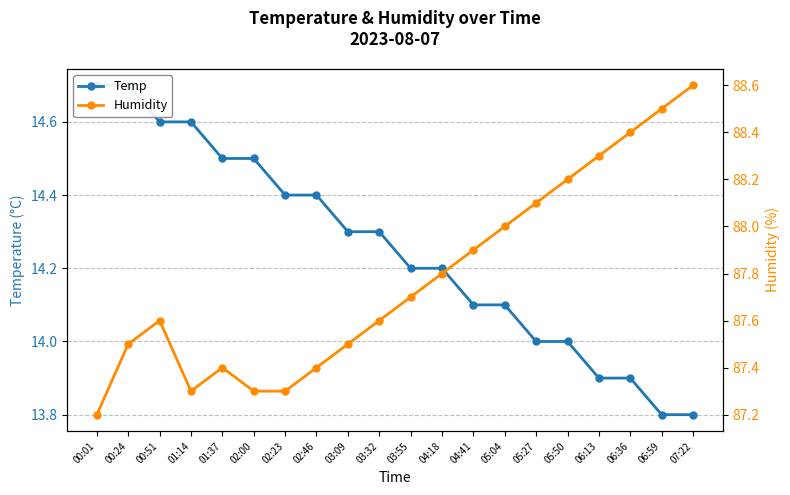

What is the spread (max minus min) of values at 04:18?

73.6